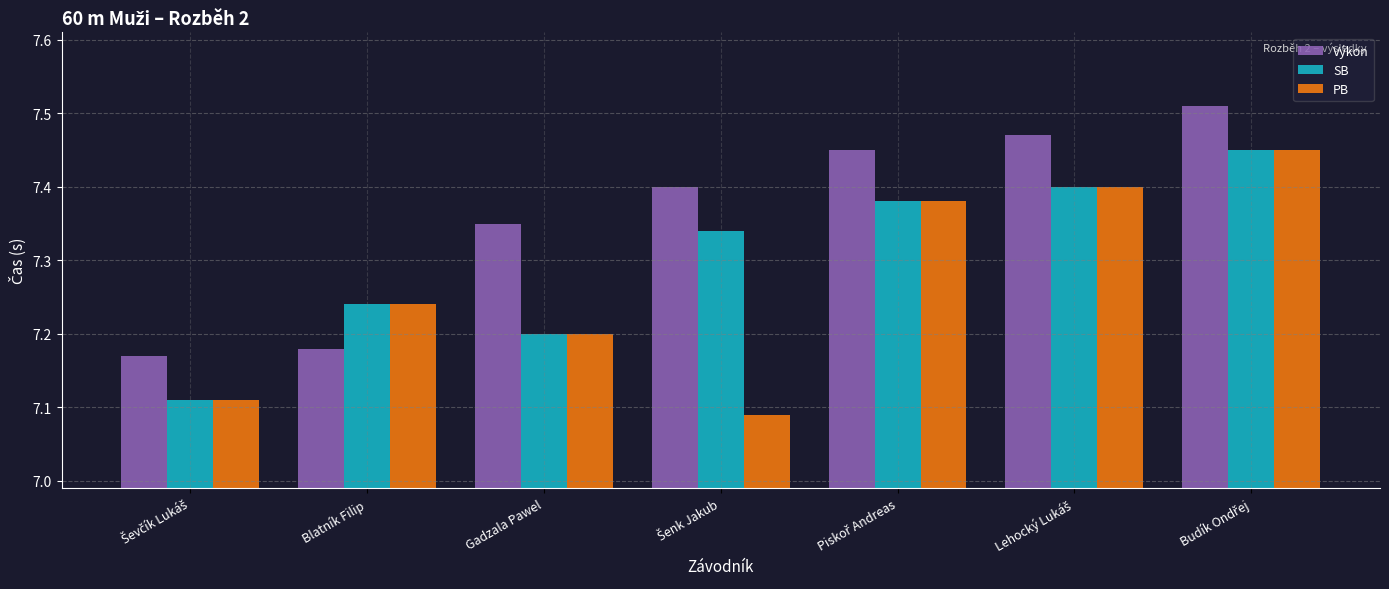

What position from the left is Gadzala Pawel?

3